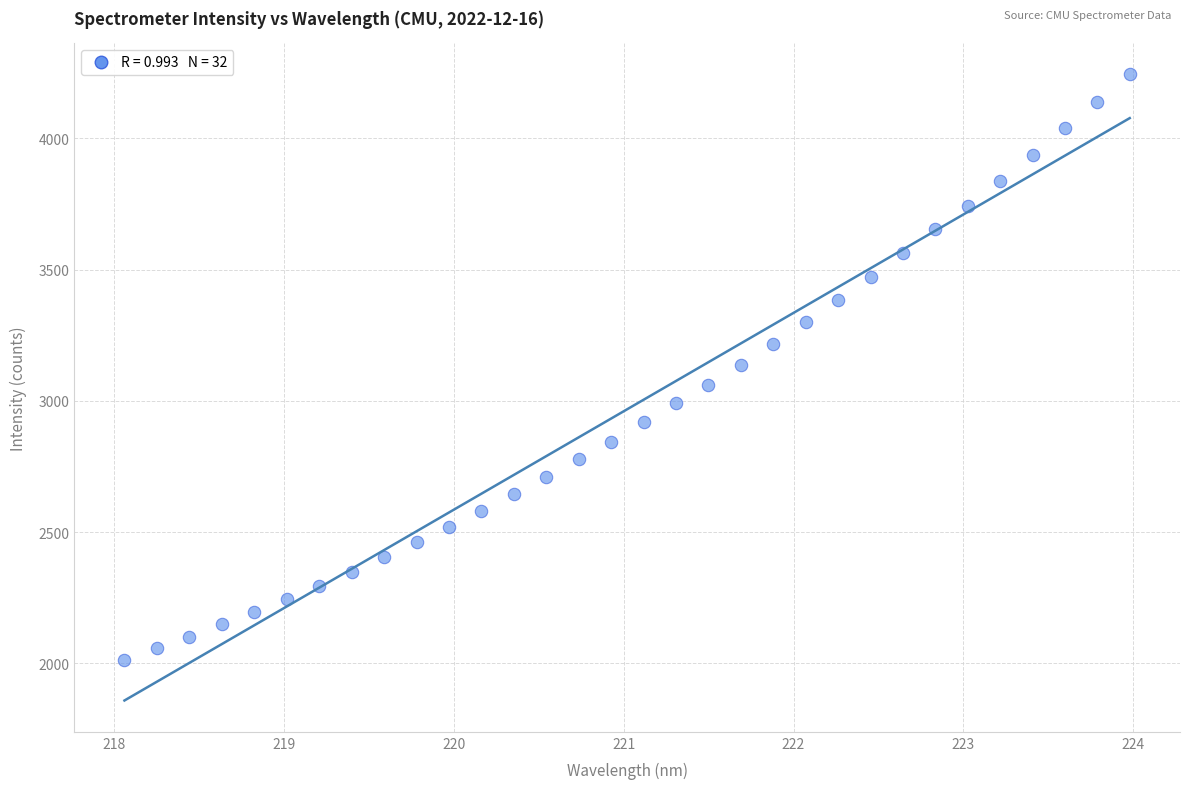

What is the range of X values (max minus min)?

5.9